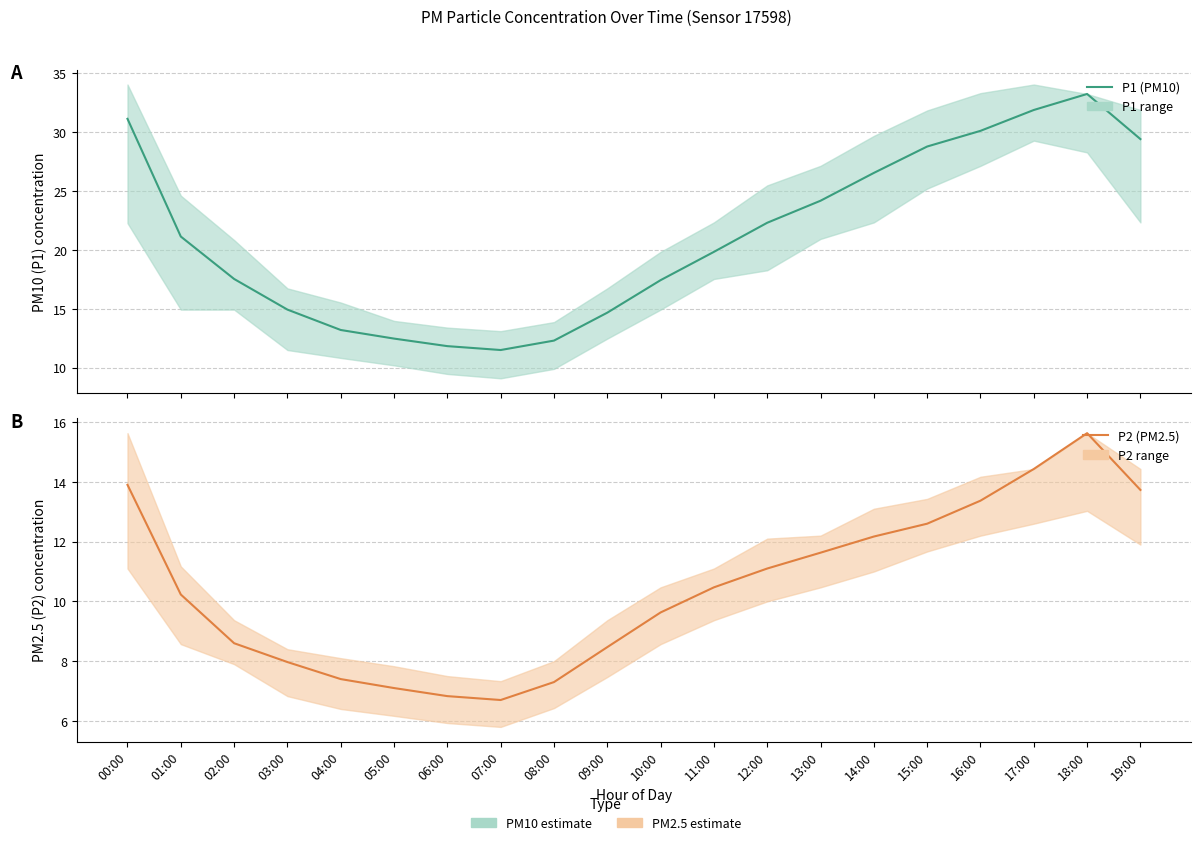

True or false: P1 (PM10) and P2 (PM2.5) cross at least once.

False